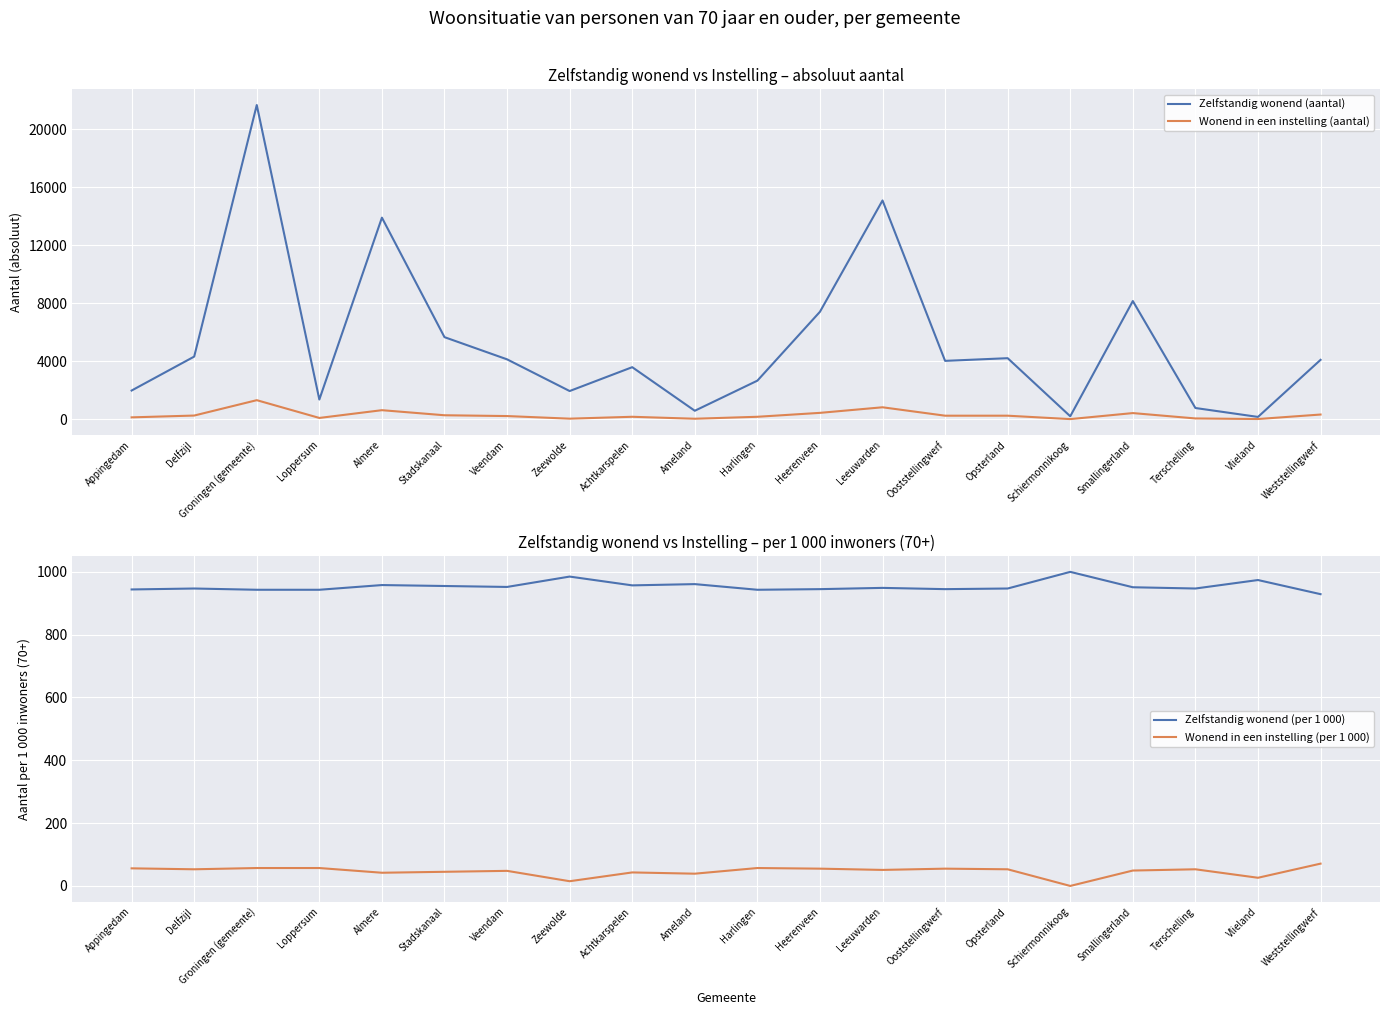

The Wonend in een instelling (per 1 000) series shows 57 at Harlingen. True or false?

True